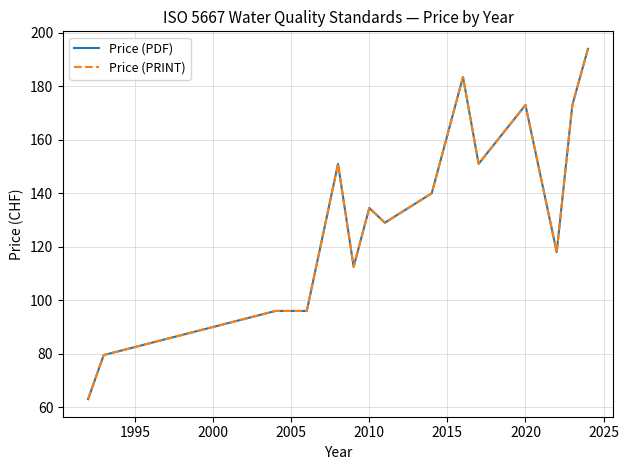

True or false: Price (PRINT) has more than 1 points higher than both neighbors.

True